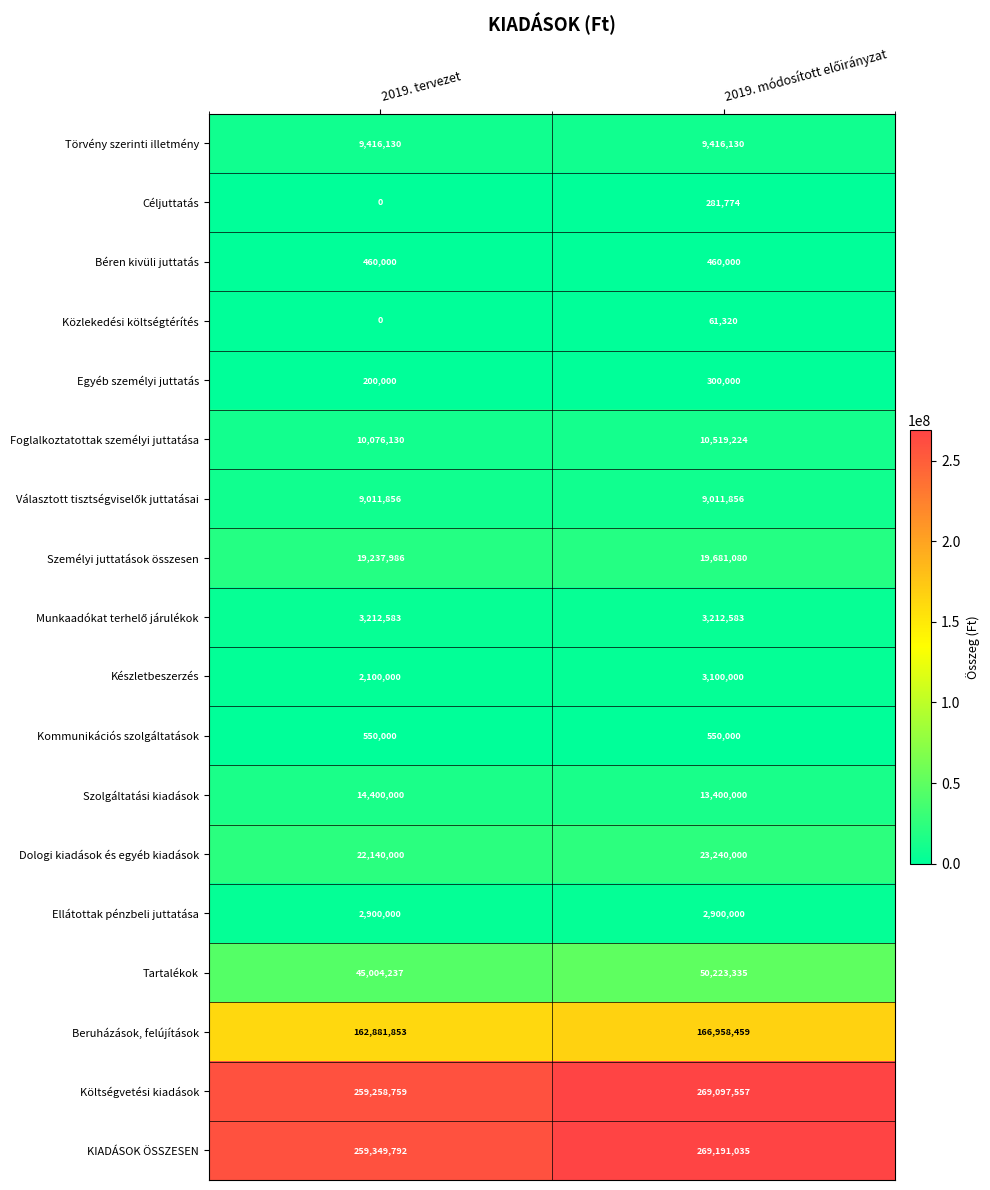

What is the total value across all series at 2019. tervezet?

820199326